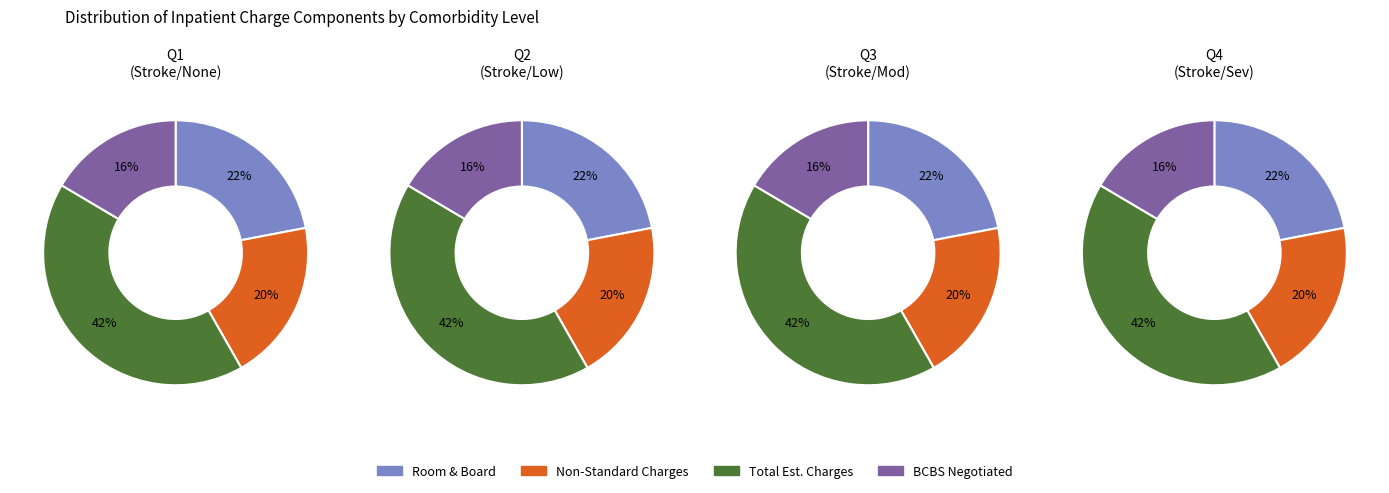

To the nearest percent, what is the difference between the 2 and 3 slice percentages?

2%